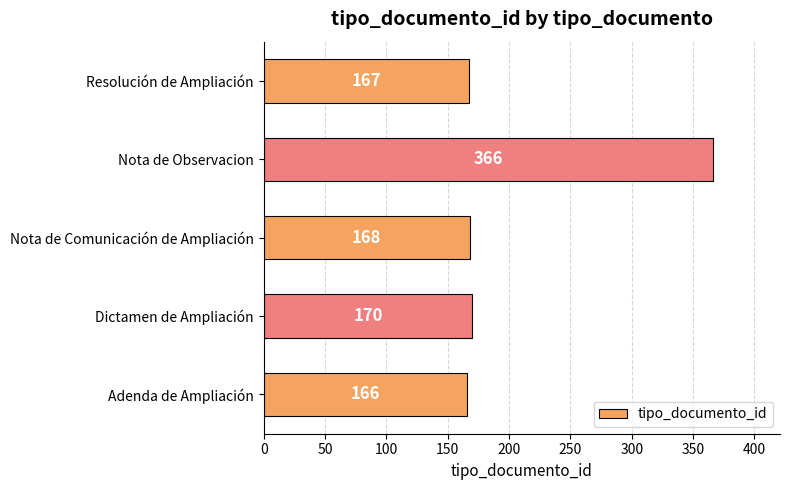

List the labels in order of value, largest first.

Nota de Observacion, Dictamen de Ampliación, Nota de Comunicación de Ampliación, Resolución de Ampliación, Adenda de Ampliación